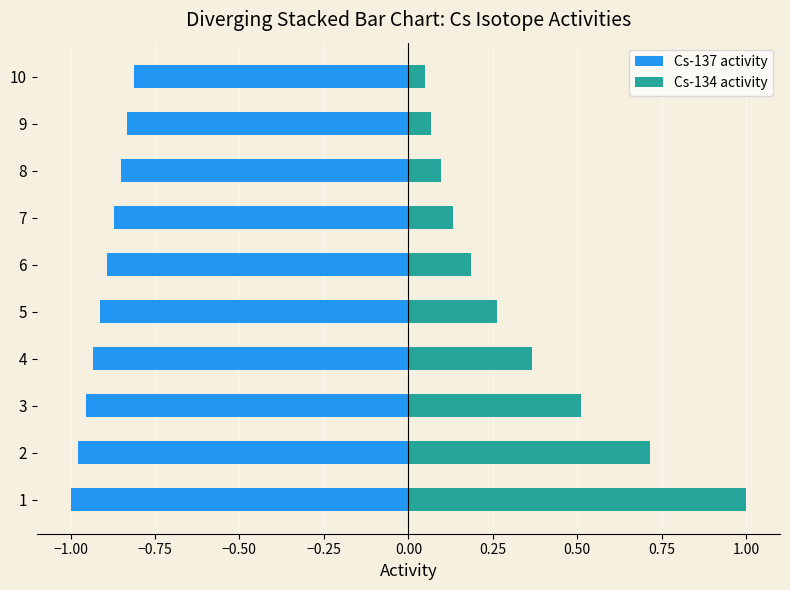

How many bars are there in each group?

2